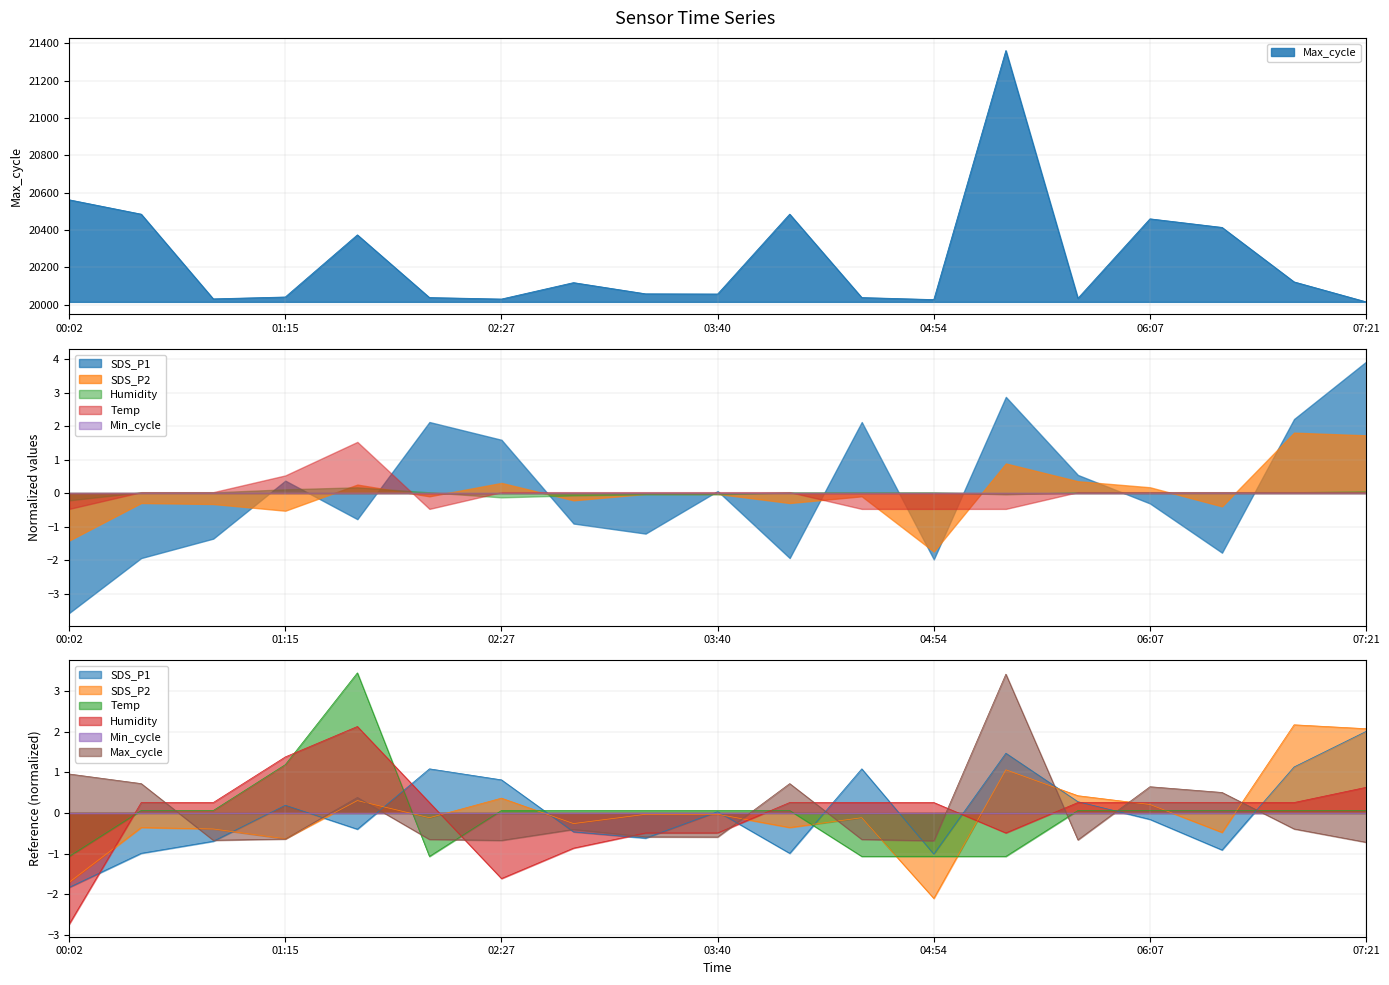

True or false: SDS_P2 has more than 1 interior local peaks.

True